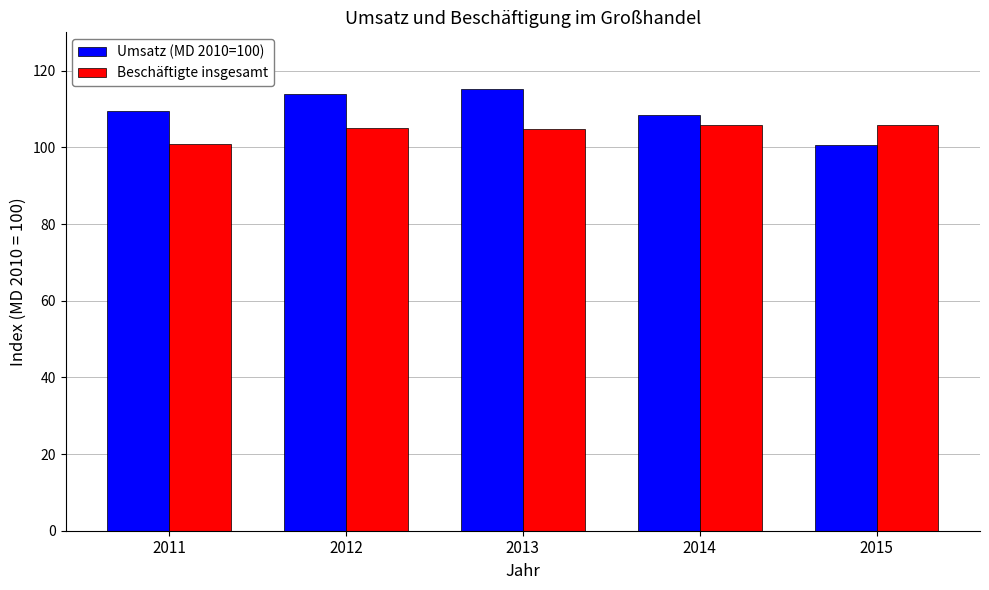

At 2012, list the series in order from largest to smallest.

Umsatz (MD 2010=100), Beschäftigte insgesamt